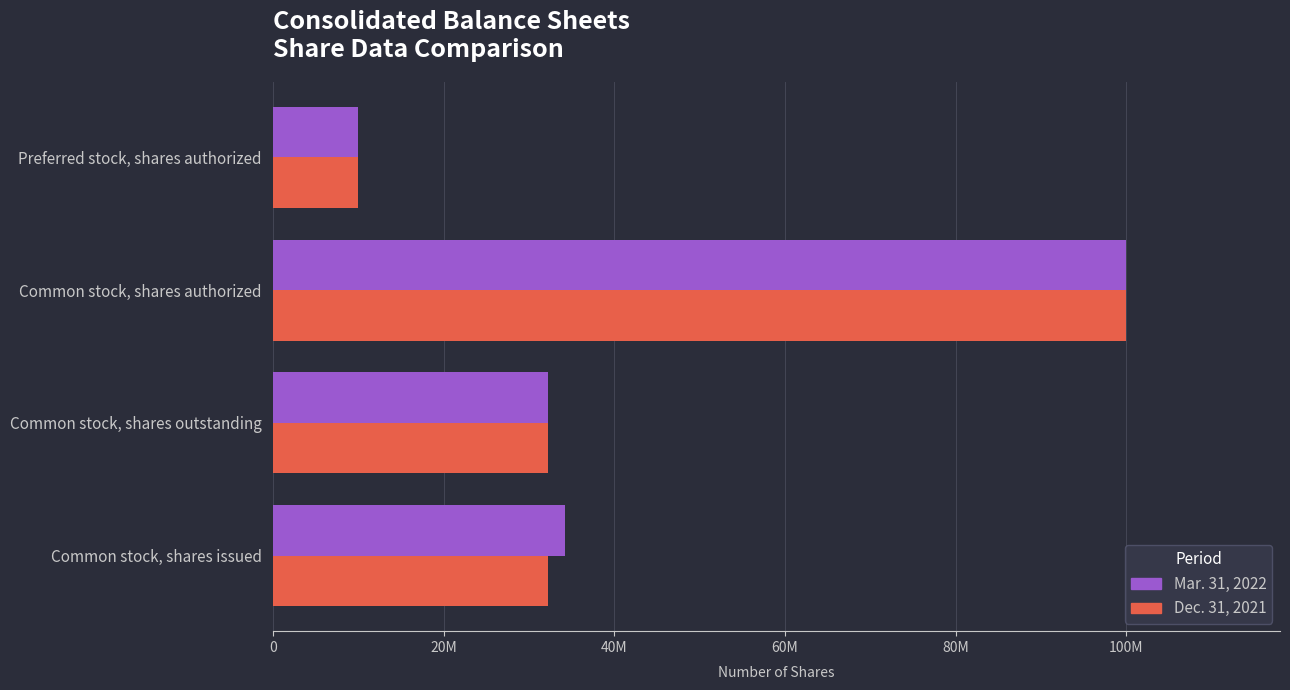

What are all the series names shown in the legend?

Mar. 31, 2022, Dec. 31, 2021